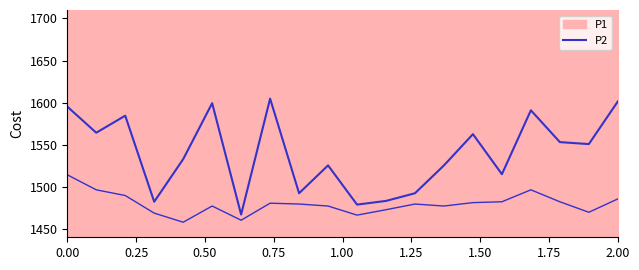

How many lines are shown in the chart?

1